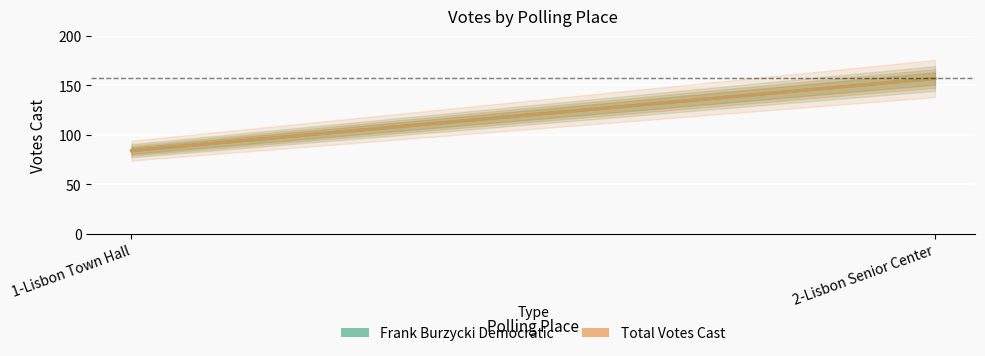

At which label does Frank Burzycki Democratic reach its minimum?

1-Lisbon Town Hall